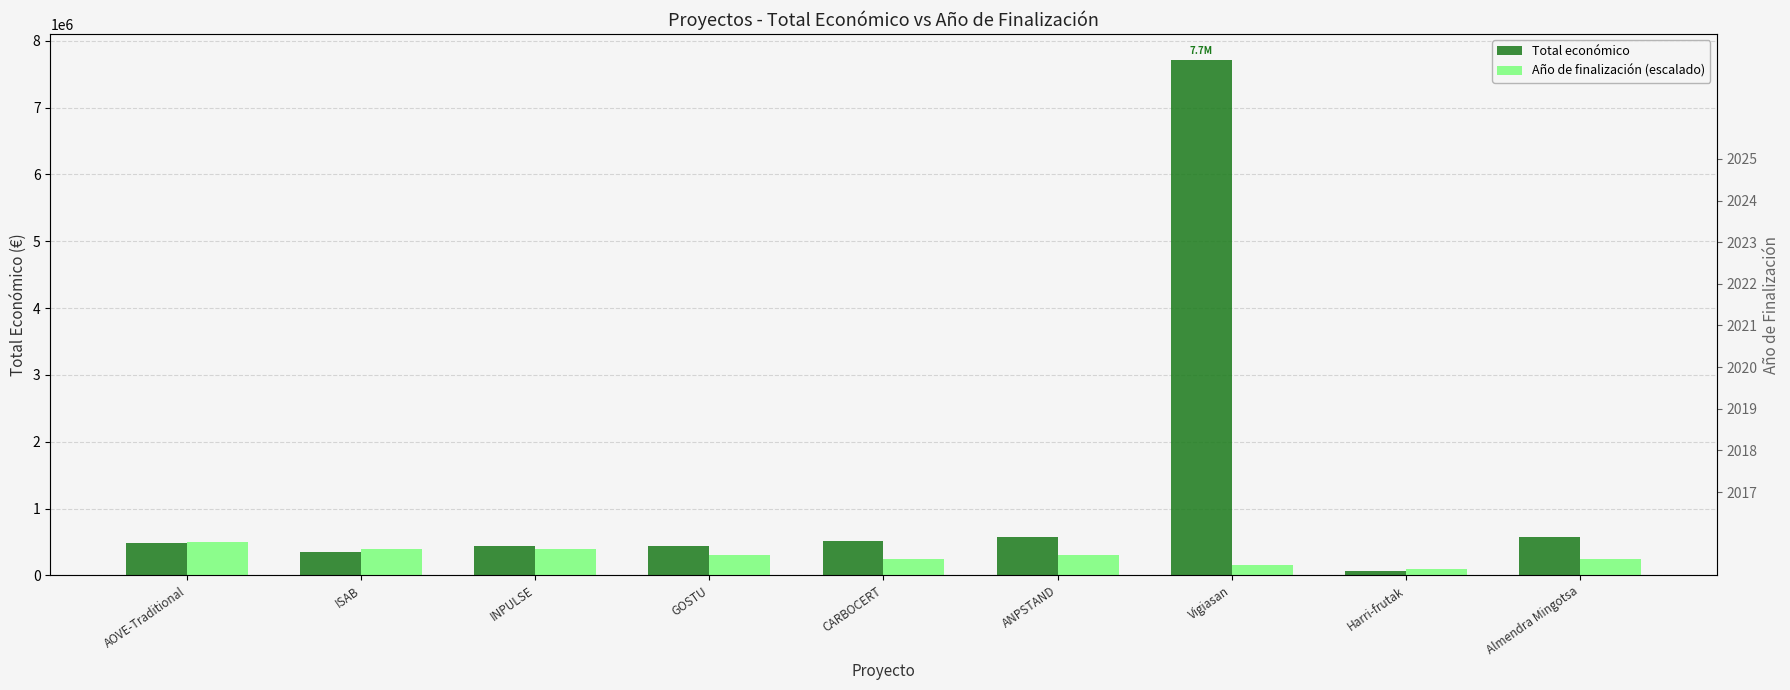

Rank the series by their average value, from lowest to highest.

Año de finalización (escalado), Total económico